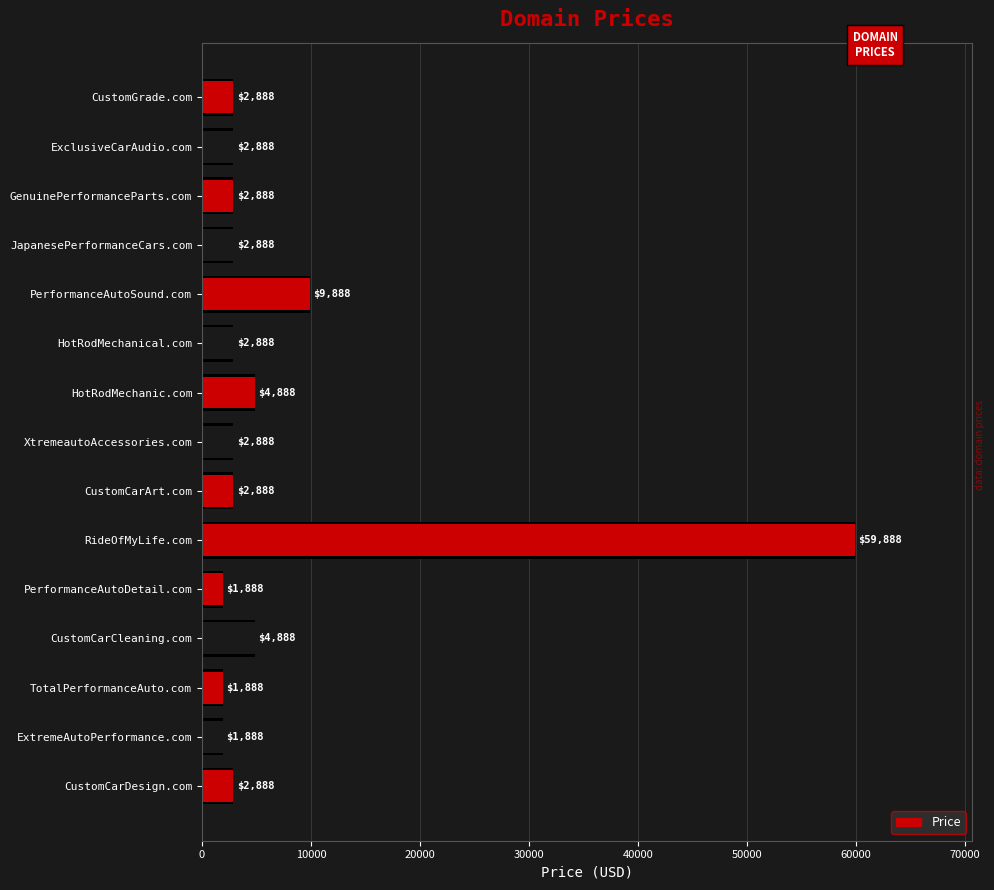

What is the maximum value shown in the chart?

59888